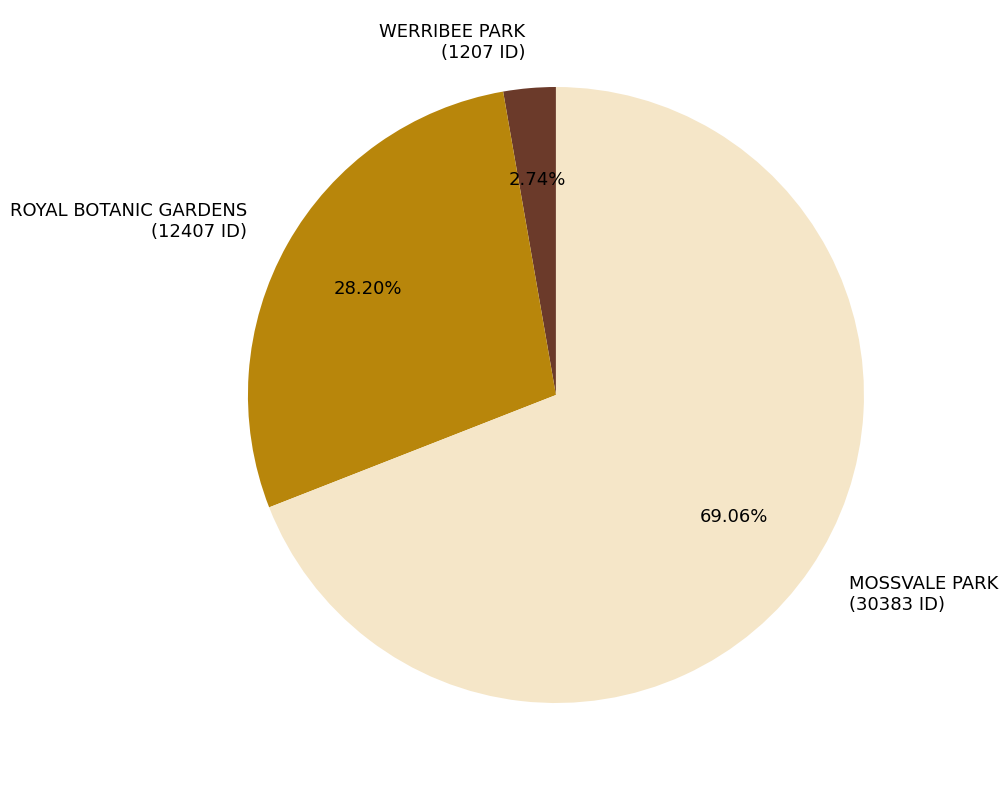

To the nearest percent, what is the difference between the largest and smallest slice percentages?

66%